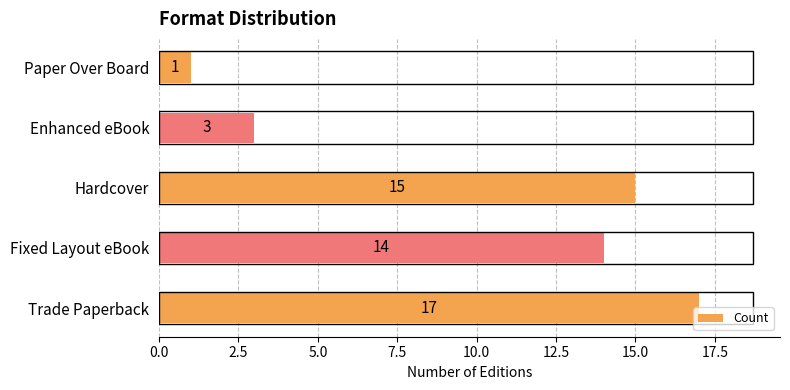

Which category has the lowest value across all series?

Paper Over Board